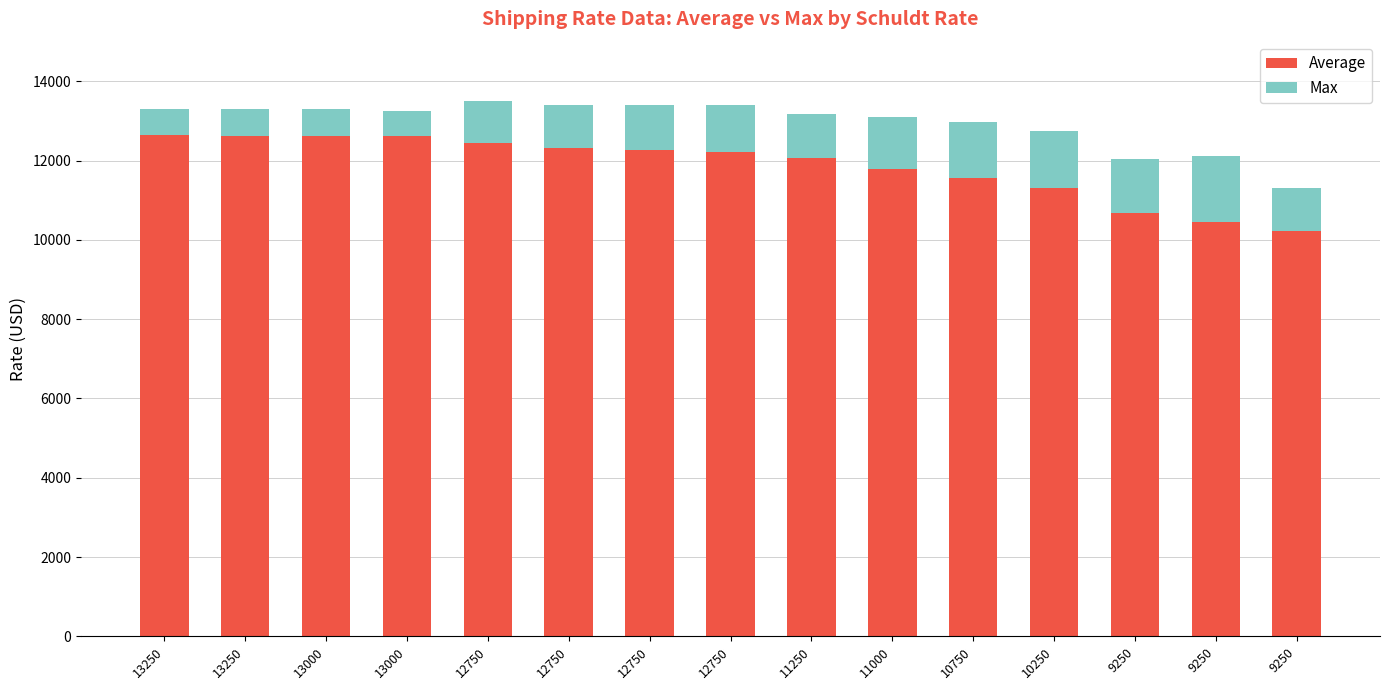

How many data points in Average are less than 12223?

7